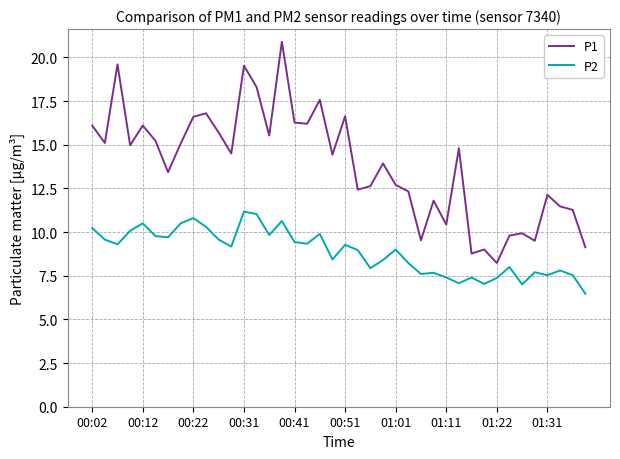

Is this an area chart (filled region under the line)?

No